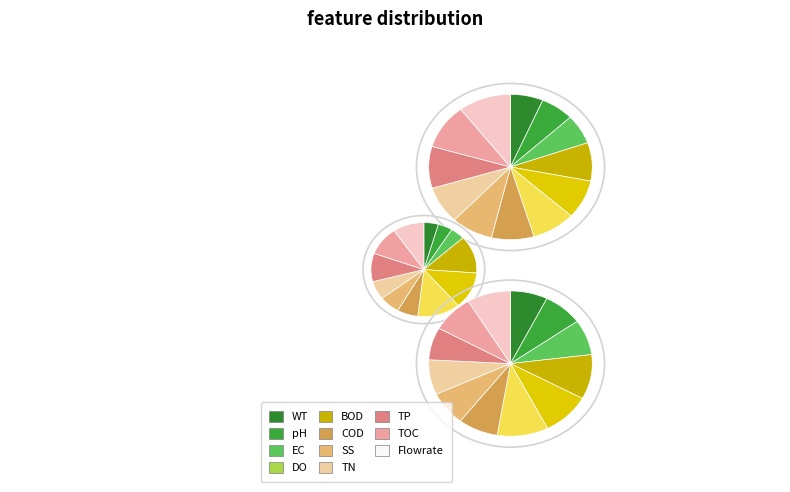

How many slices are in this pie chart?

12